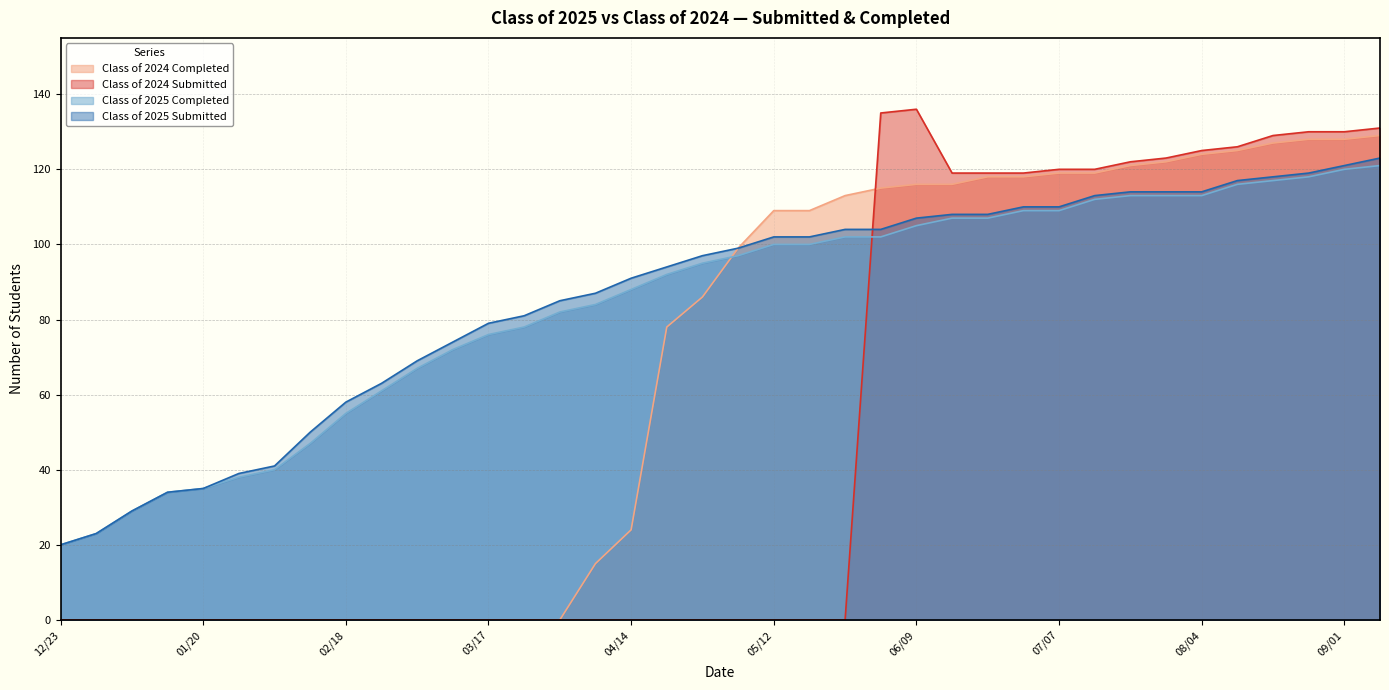

How many distinct data groups are displayed?

4